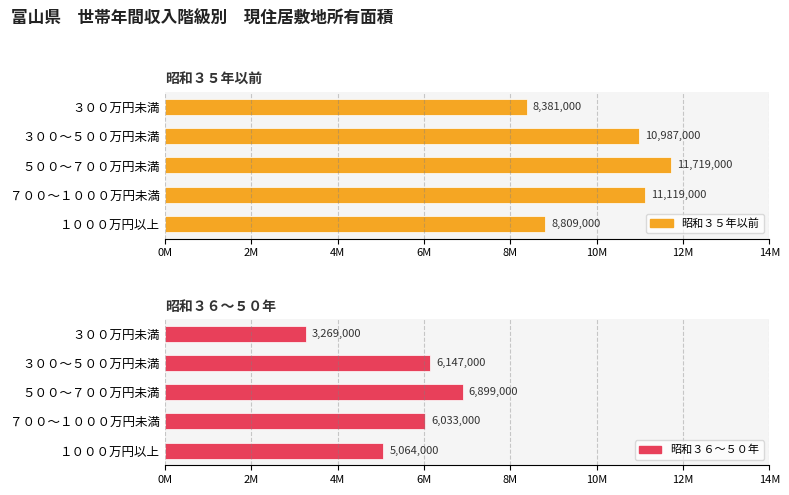

What is the lowest value of the 昭和３６～５０年 series?

3269000